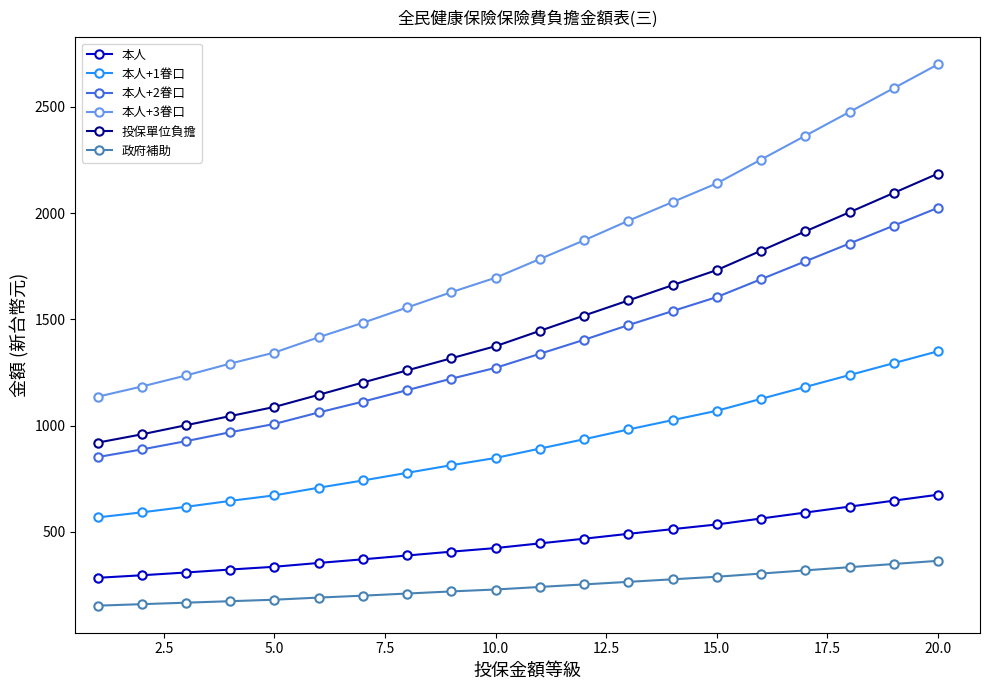

What is the value of the 本人+2眷口 point at the 17th from the left?

1773